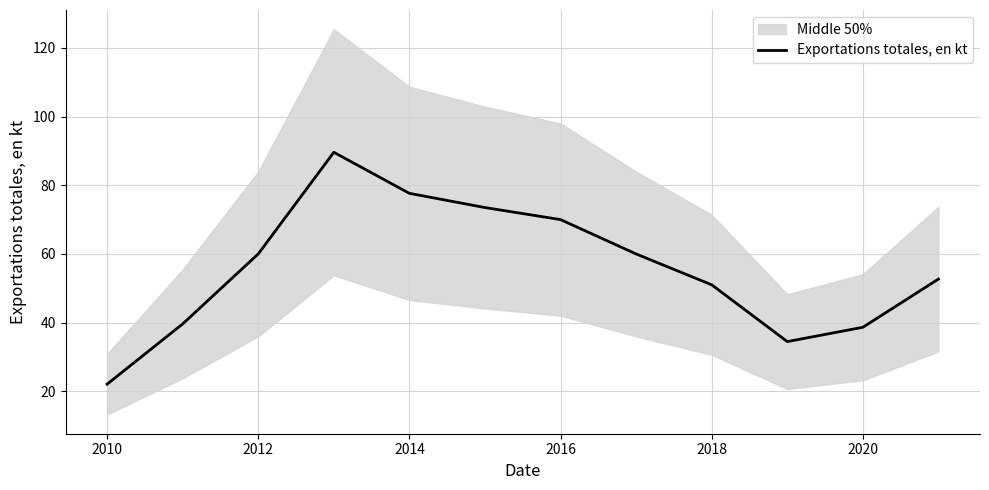

The value of Exportations totales, en kt at 2010 is 5.4. True or false?

False